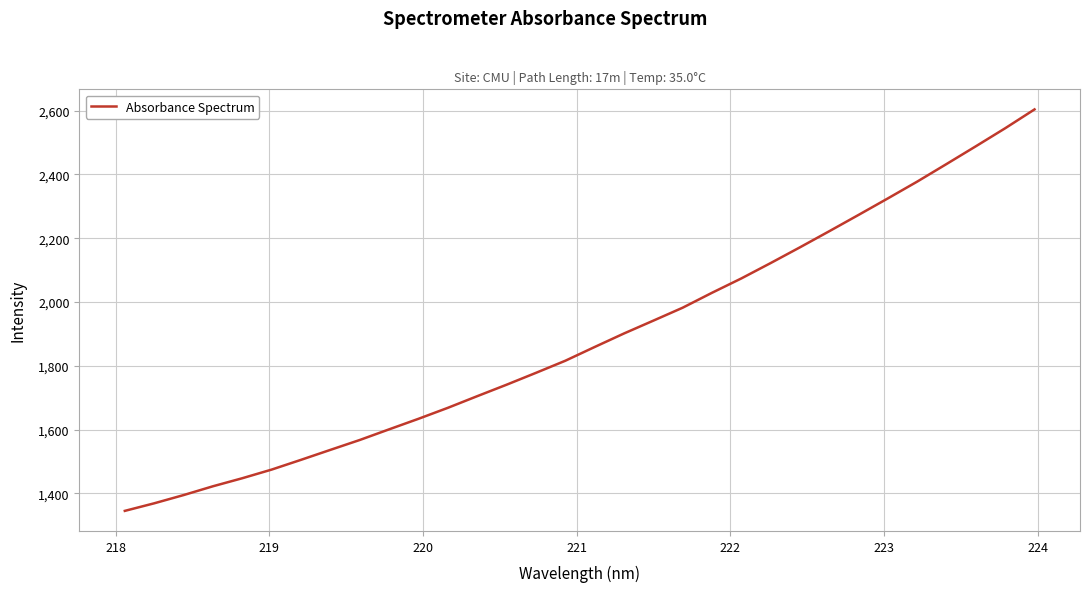

What is the smallest value displayed?

1344.8